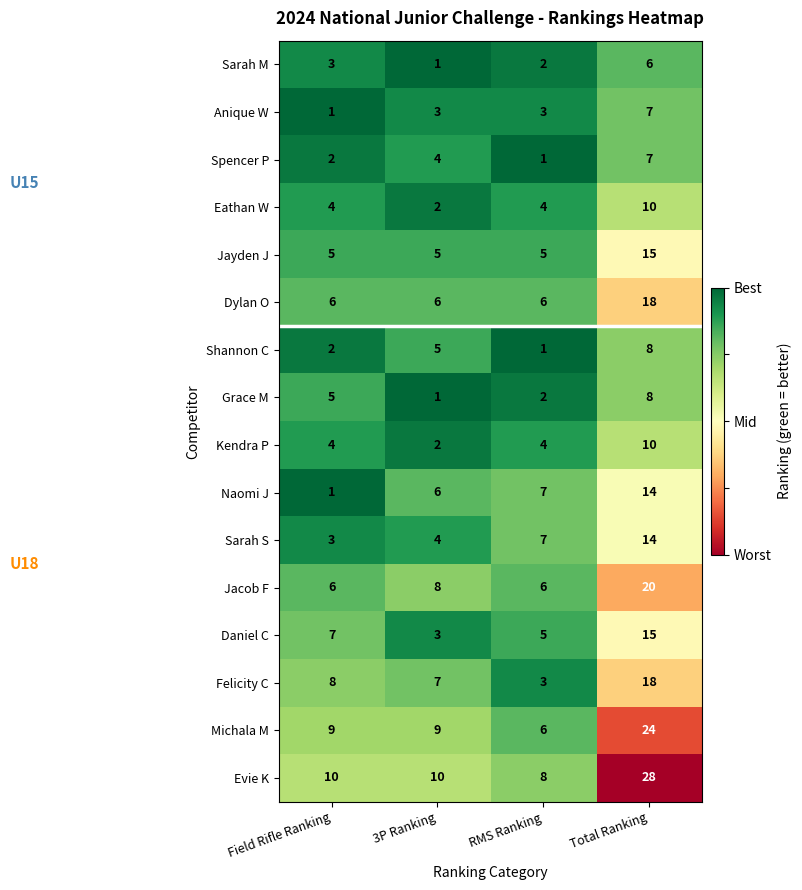

Count the Jayden J values in the range 5 to 15.

4